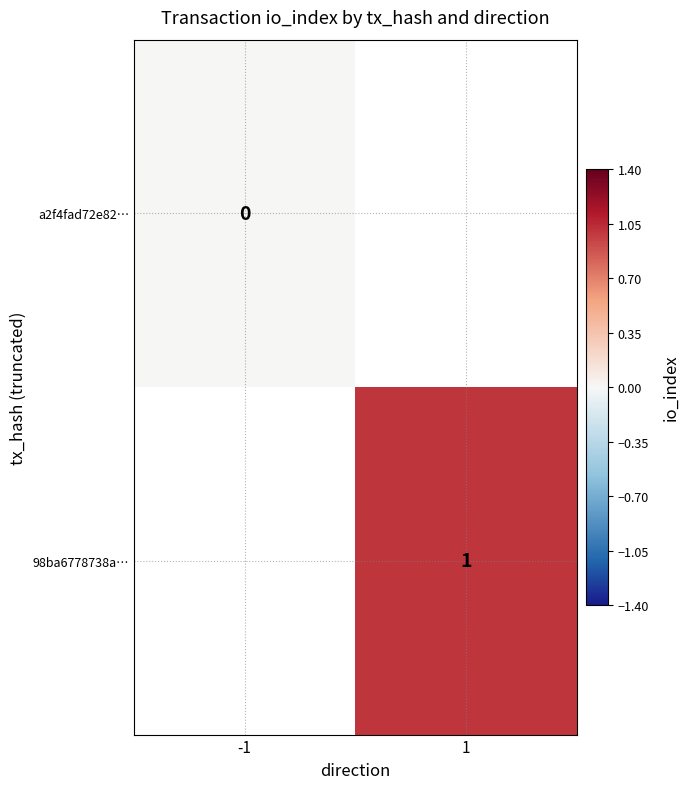

Is the value of a2f4fad72e82… at -1 greater than the value of 98ba6778738a… at 1?

No